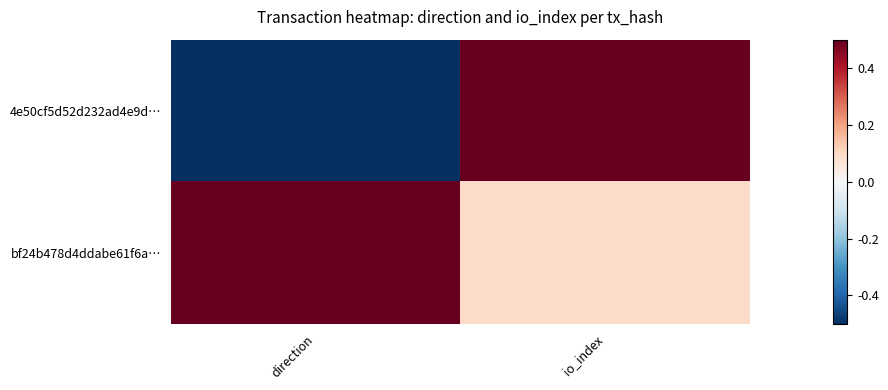

Reading left to right, what are all the values shown in this chart?

4e50cf5d52d232ad4e9d…: direction=-1.0	io_index=1.0
bf24b478d4ddabe61f6a…: direction=1.0	io_index=0.1